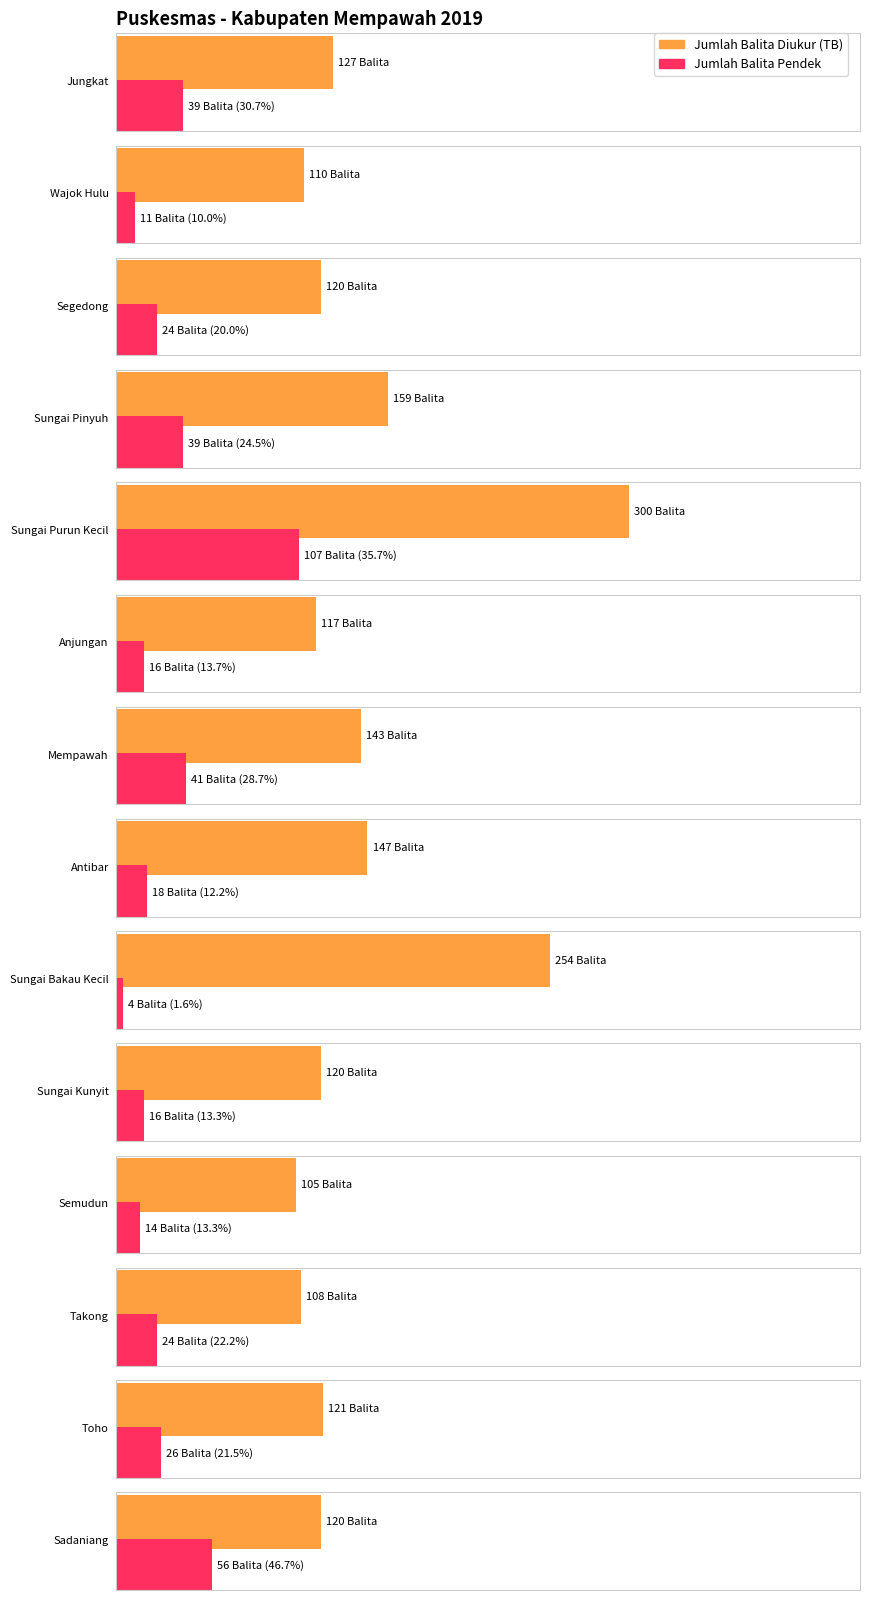

The jumlah_balita_pendek series shows 107.0 at Sungai Purun Kecil. True or false?

True